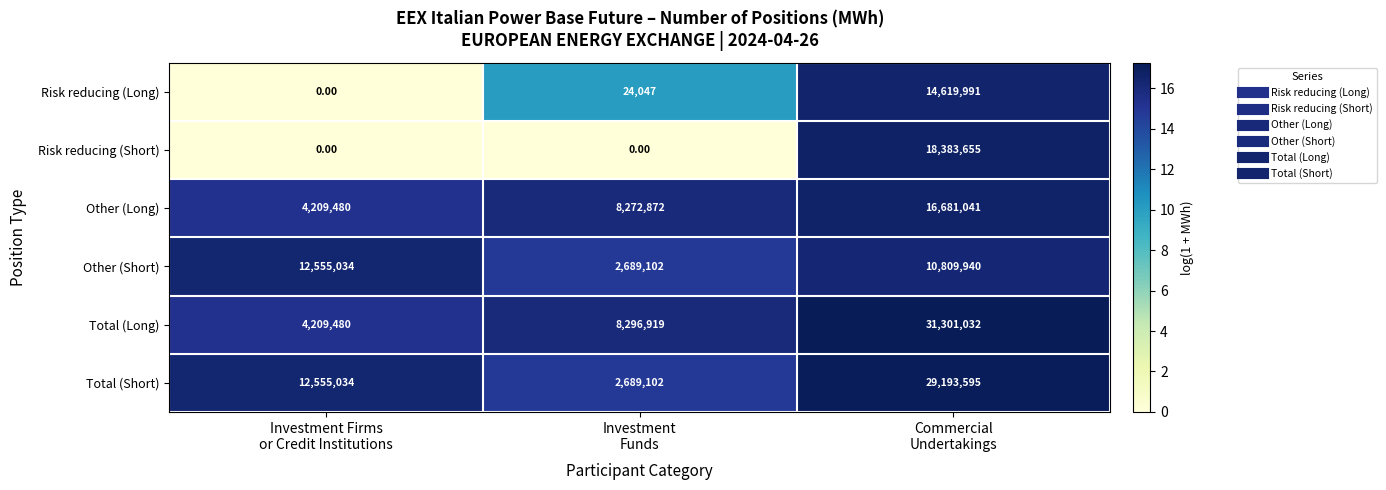

Which series has the widest spread of values?

Total (Long)